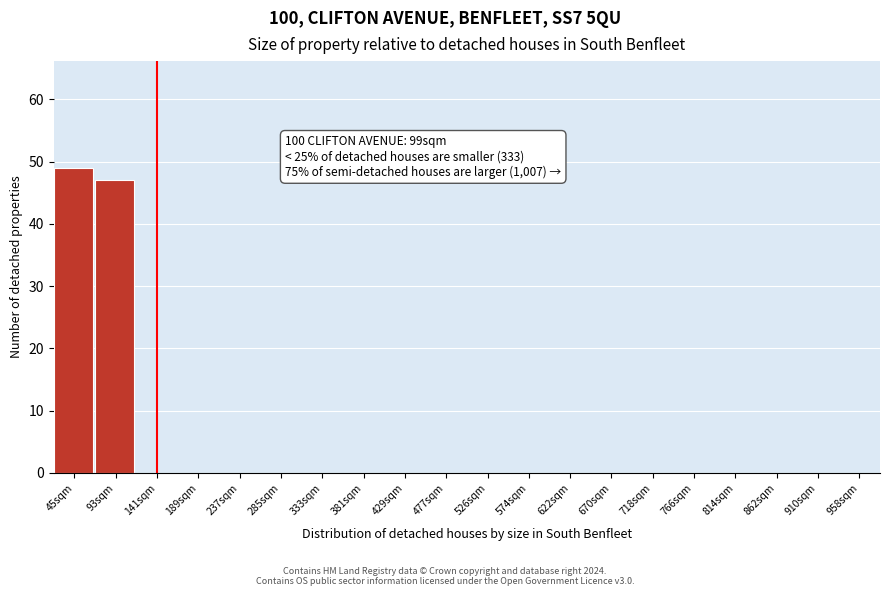

What is the maximum value shown in the chart?

49